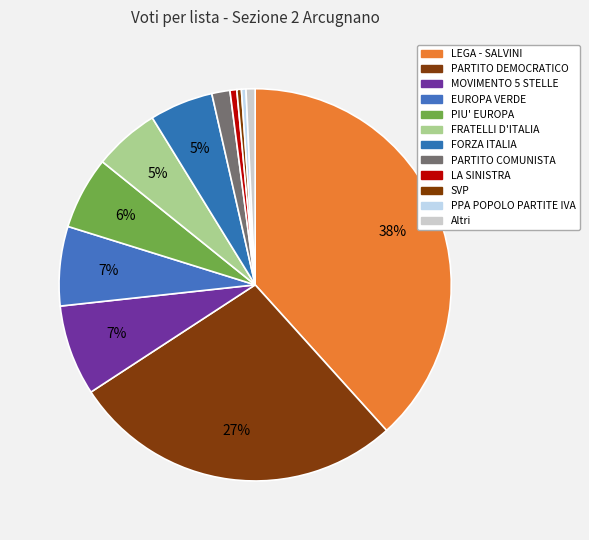

Count the number of slices in the pie.

12